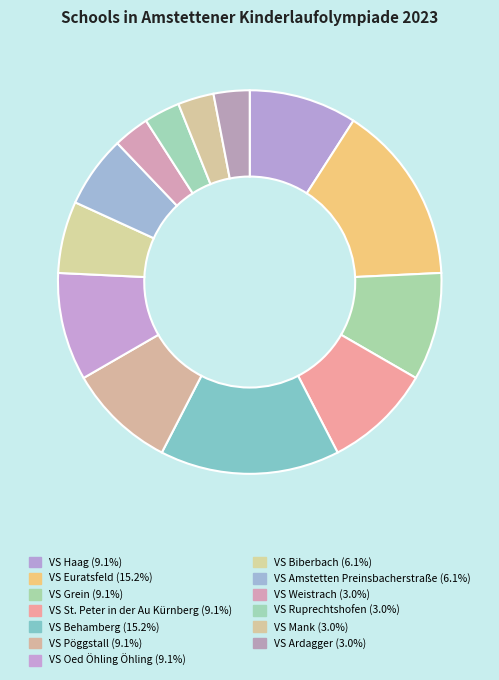

Combined, what portion of the pie is VS Mank and VS St. Peter in der Au Kürnberg?

12.1%